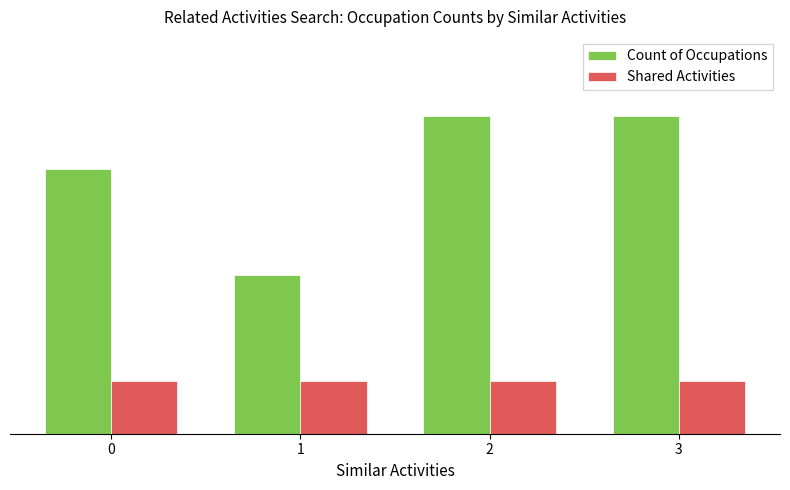

How many Count of Occupations values are between 5 and 6?

3